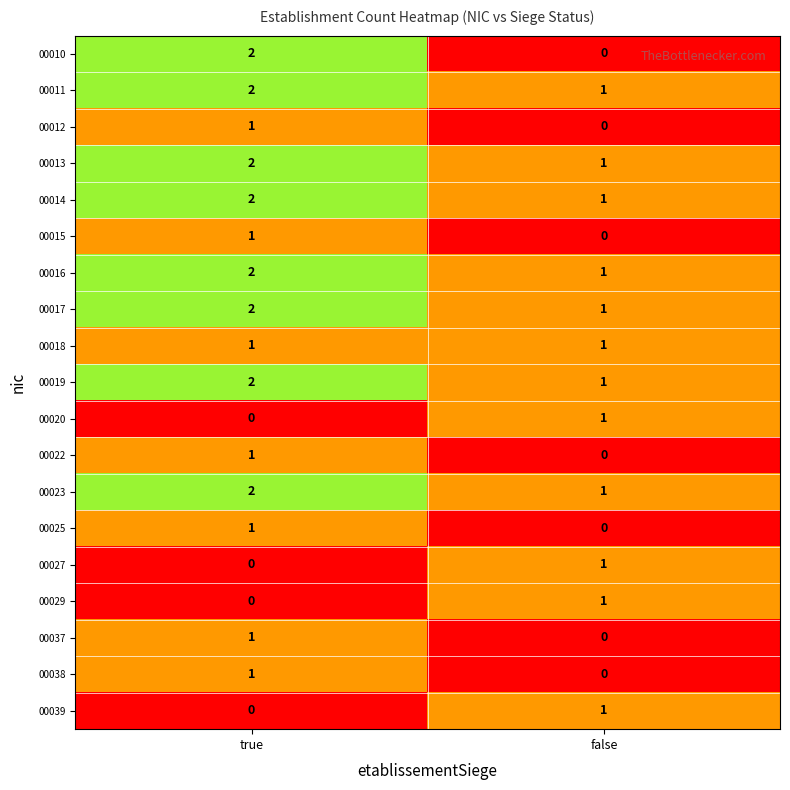

What is the sum of all 00011 values?

3